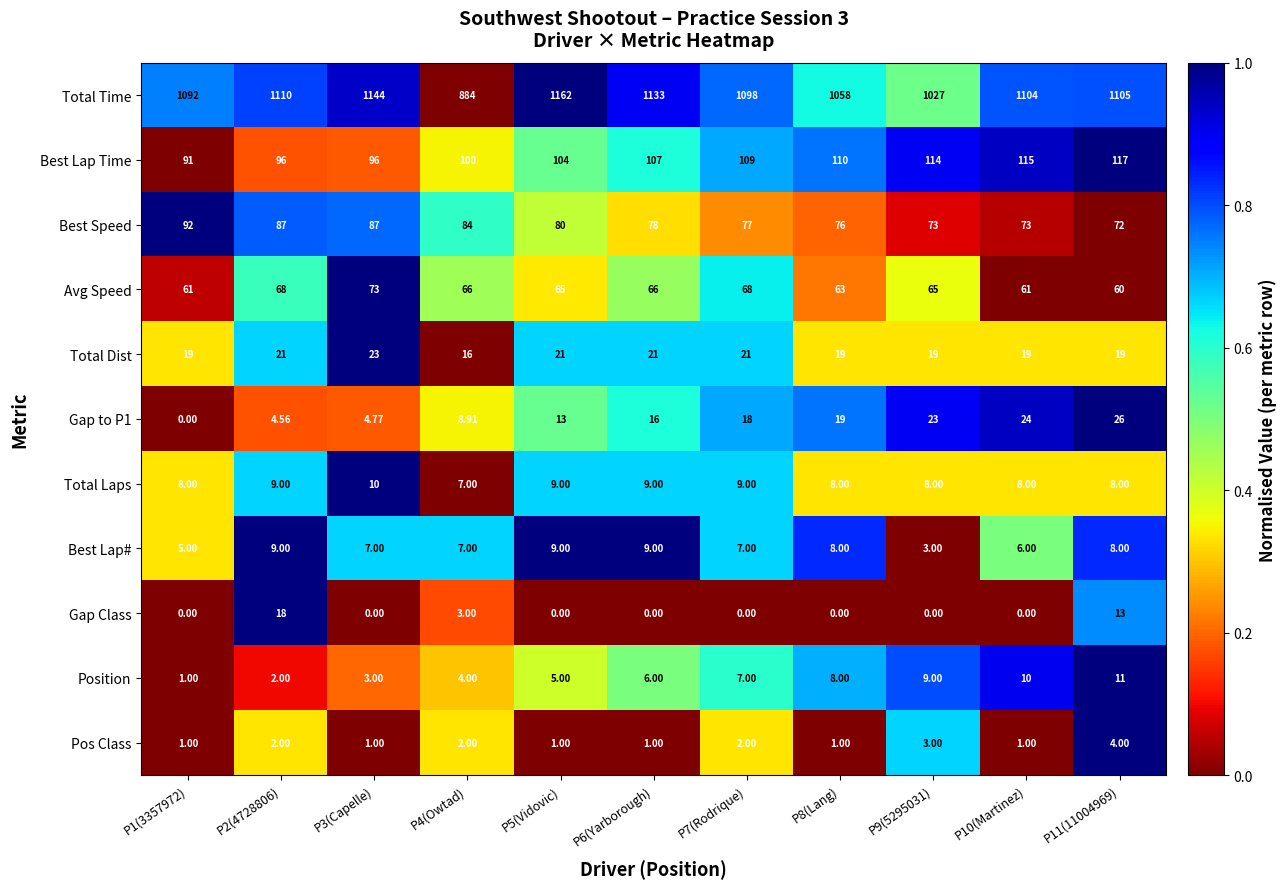

Which series has the largest range (max minus min)?

Total Time